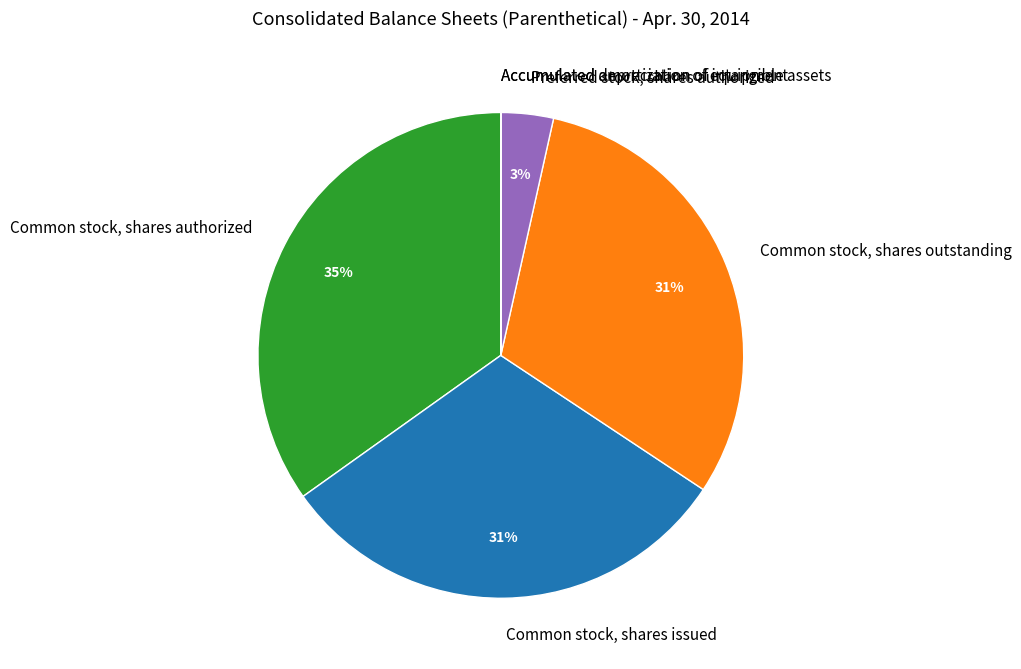

Is it true that Common stock, shares outstanding is 31% of the pie?

True